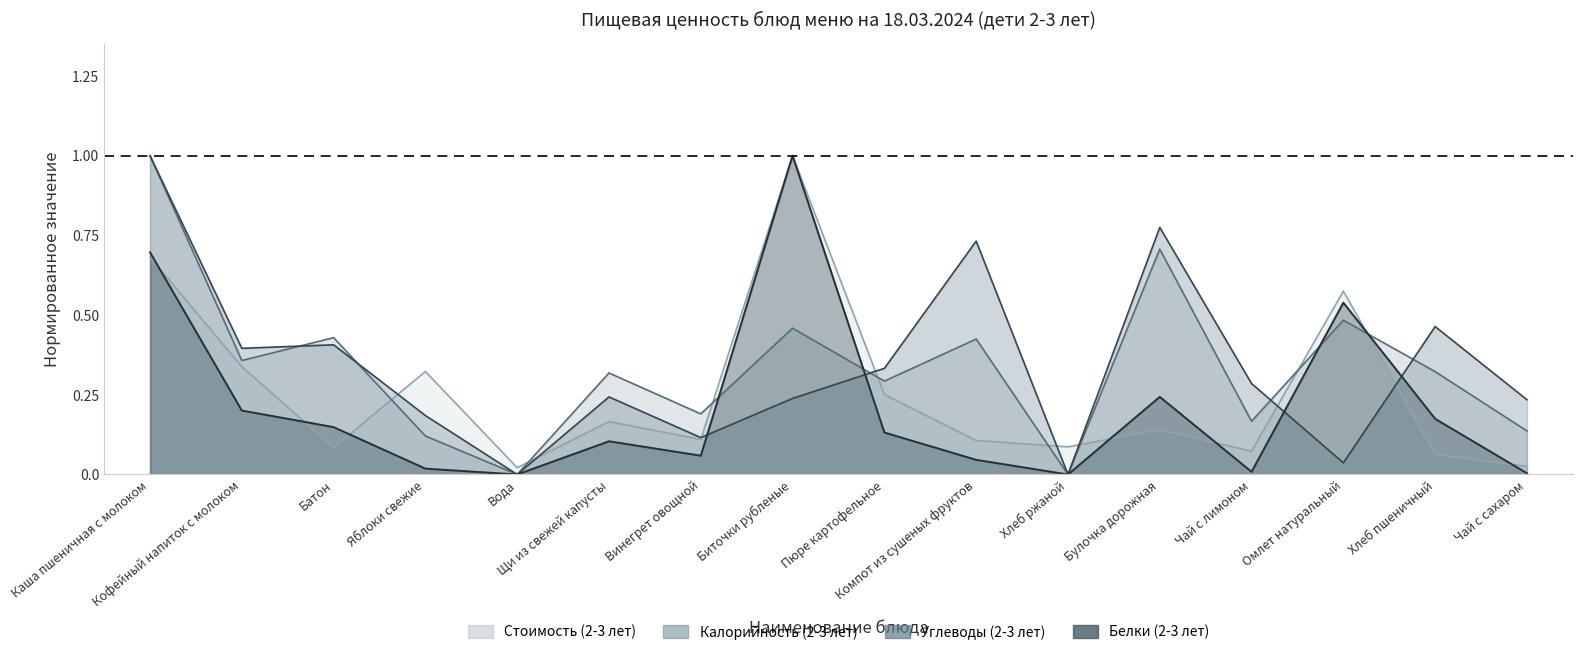

Count the number of categories in the chart.

16